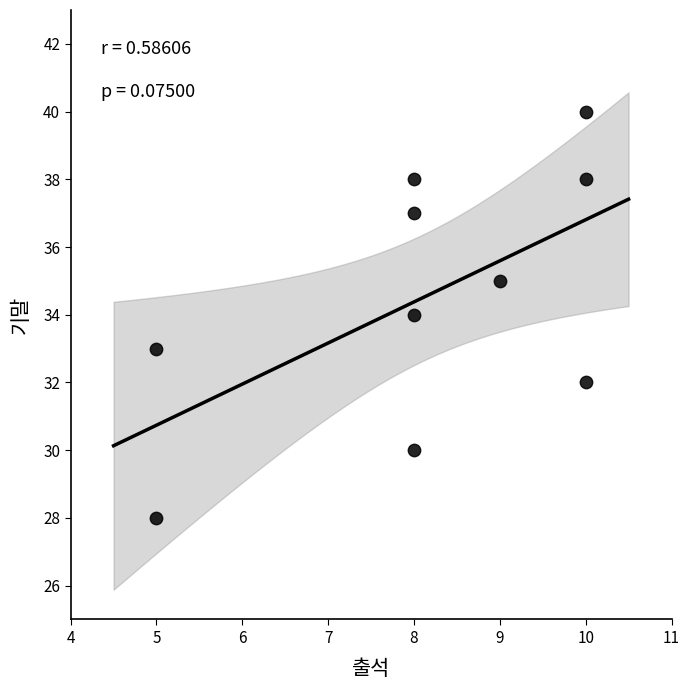

What is the range of Y values (max minus min)?

12